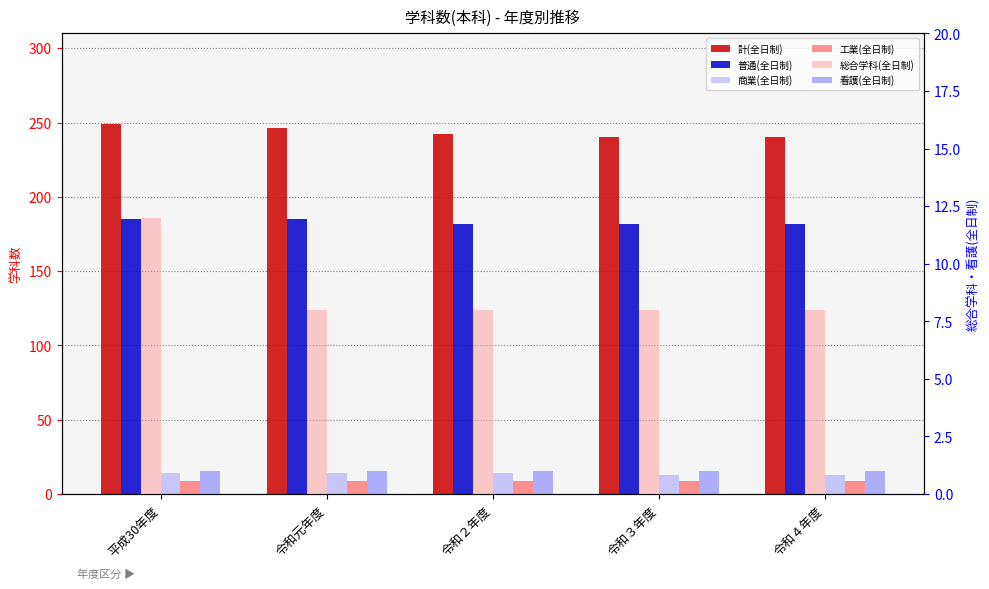

Where is 商業(全日制) nearest to the value 13?

令和３年度